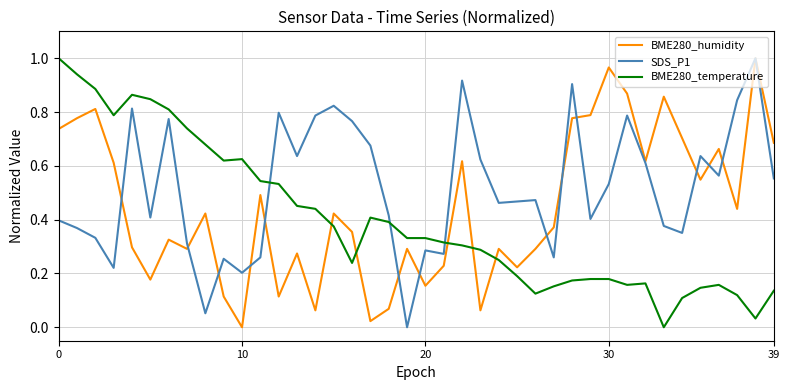

True or false: BME280_humidity has more than 2 interior local peaks.

True